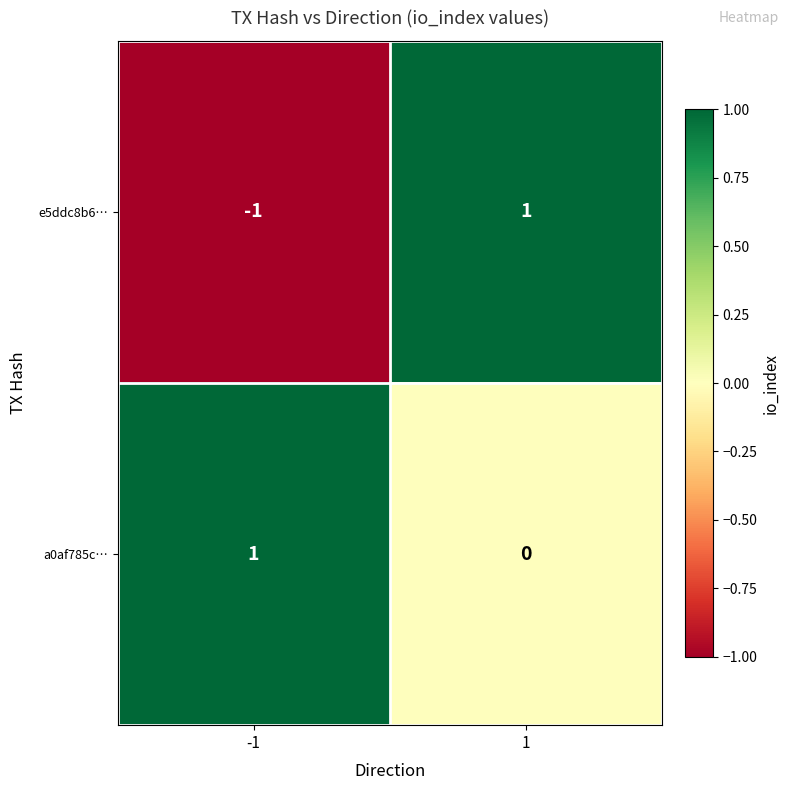

How many data points in e5ddc8b6… are less than 1?

1